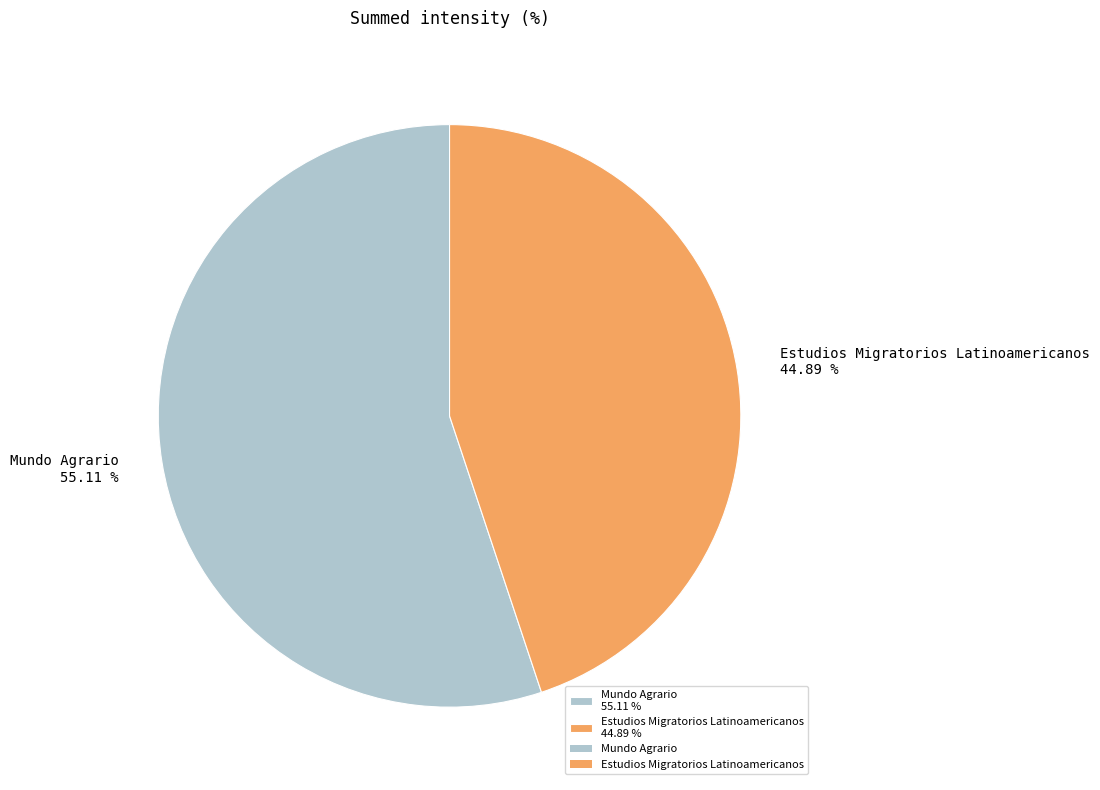

Is there any slice that represents more than half of the pie?

Yes